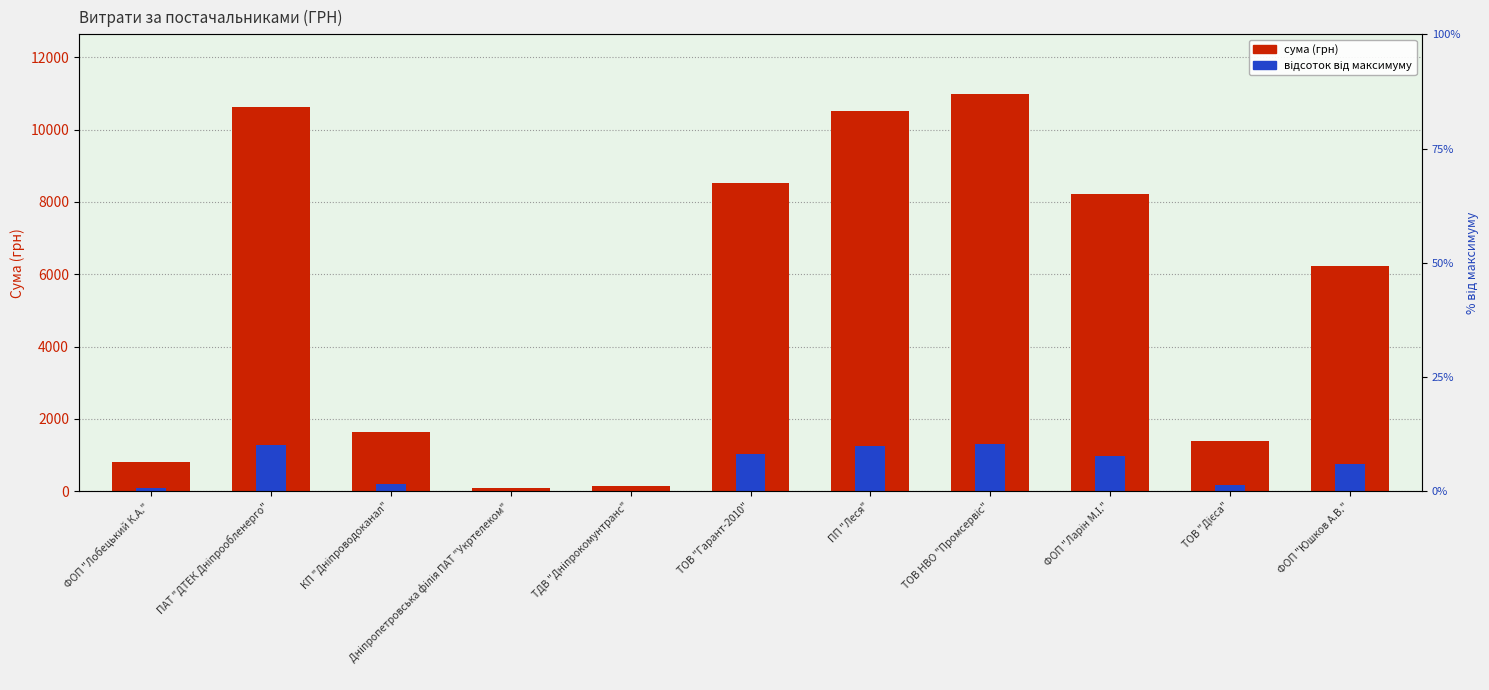

At ФОП "Лобецький К.А.", list the series in order from largest to smallest.

сума (грн), відсоток від макс.